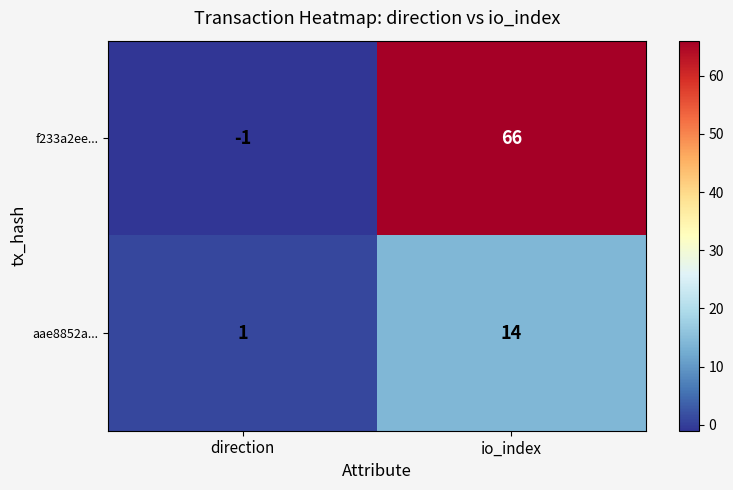

At which label does f233a2ee... reach its peak?

io_index